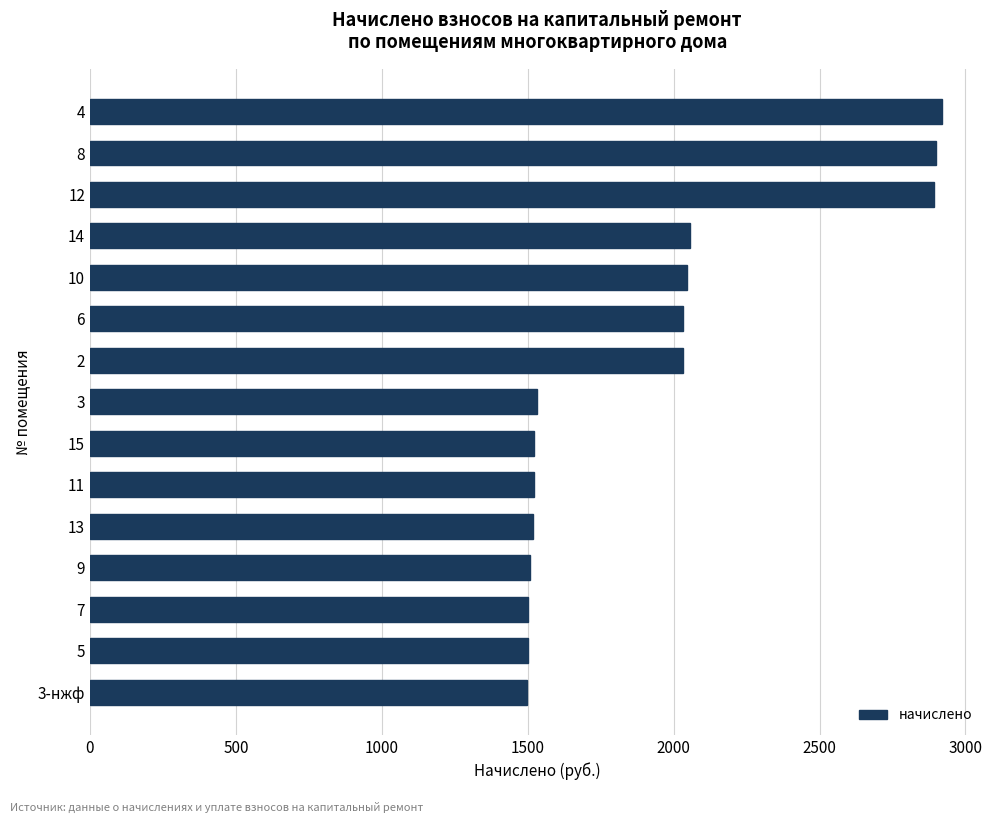

Does the chart contain stacked bars?

No